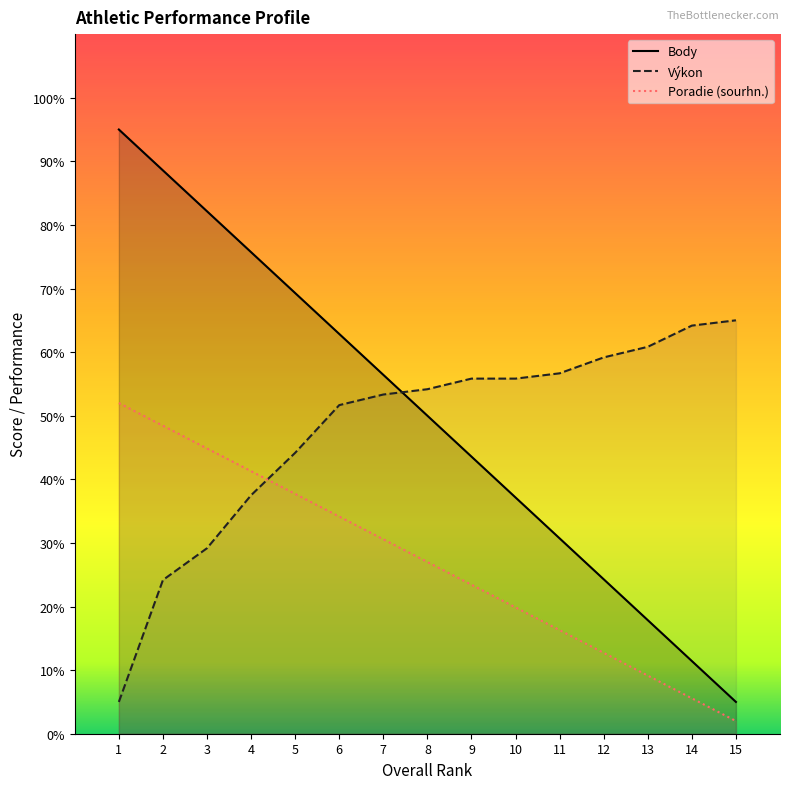

Rank the series at 1 from highest to lowest value.

Body, Poradie (sourhn.), Výkon